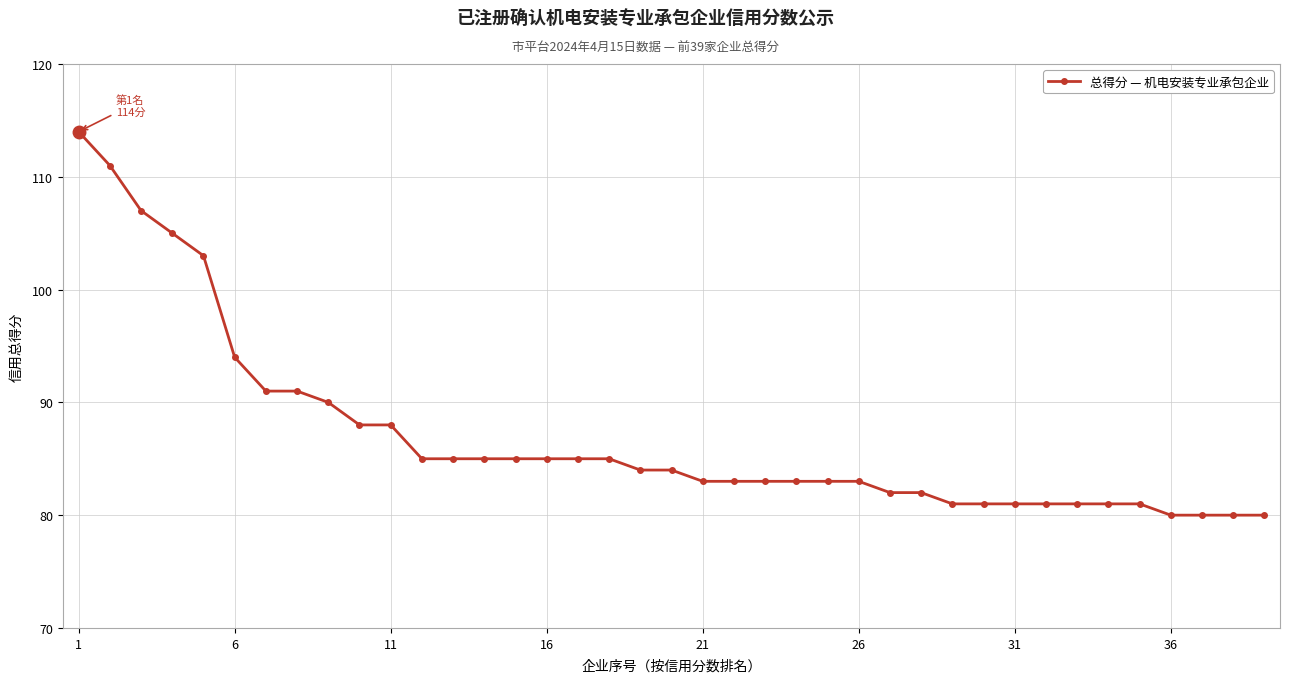

What is the value of the 4th point from the left?

105